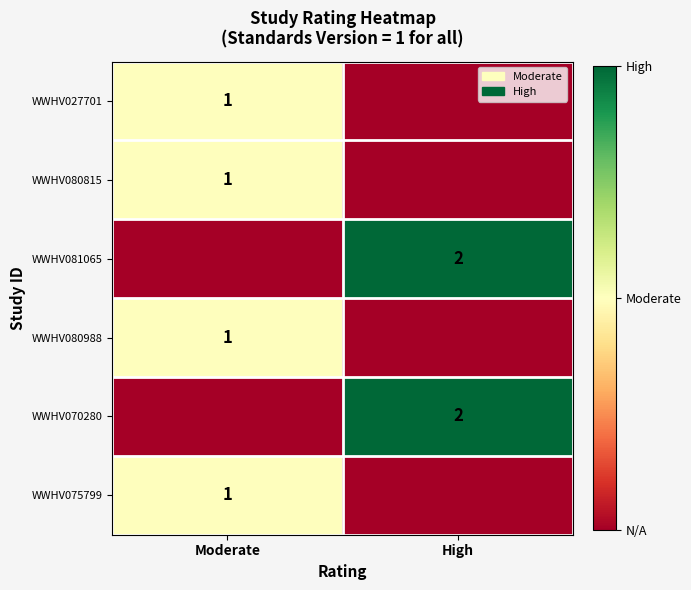

How many categories are shown in the chart?

2